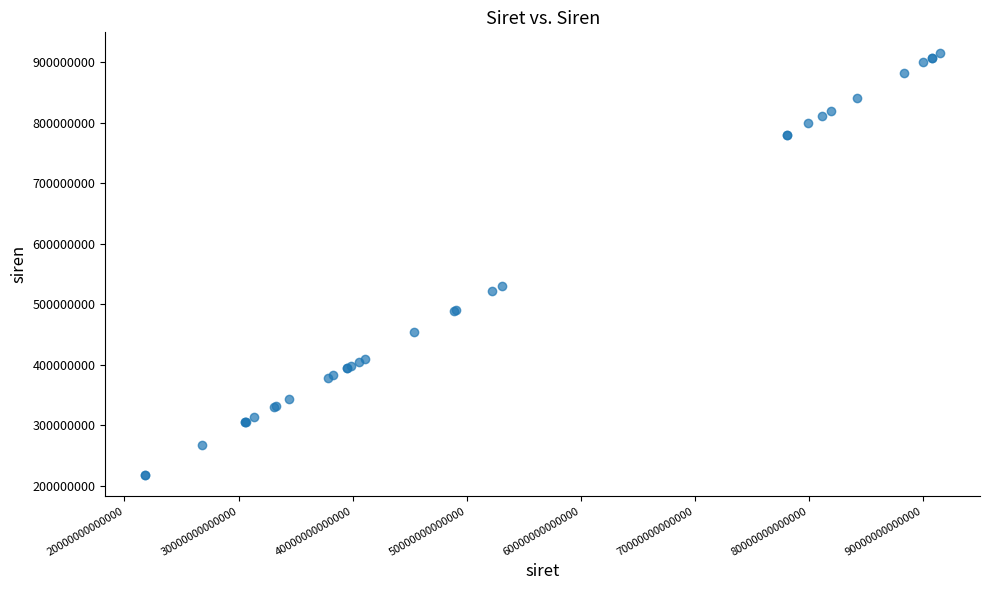

What Y value in the scatter plot is closest to 566421582?

530921253